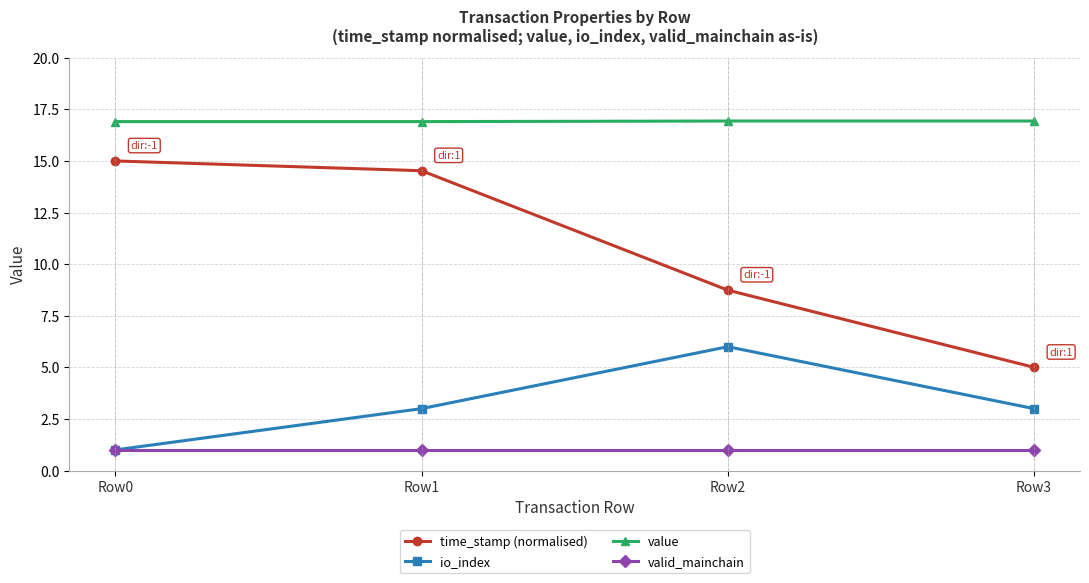

Rank the series by their maximum value, from lowest to highest.

valid_mainchain, io_index, time_stamp (normalised), value